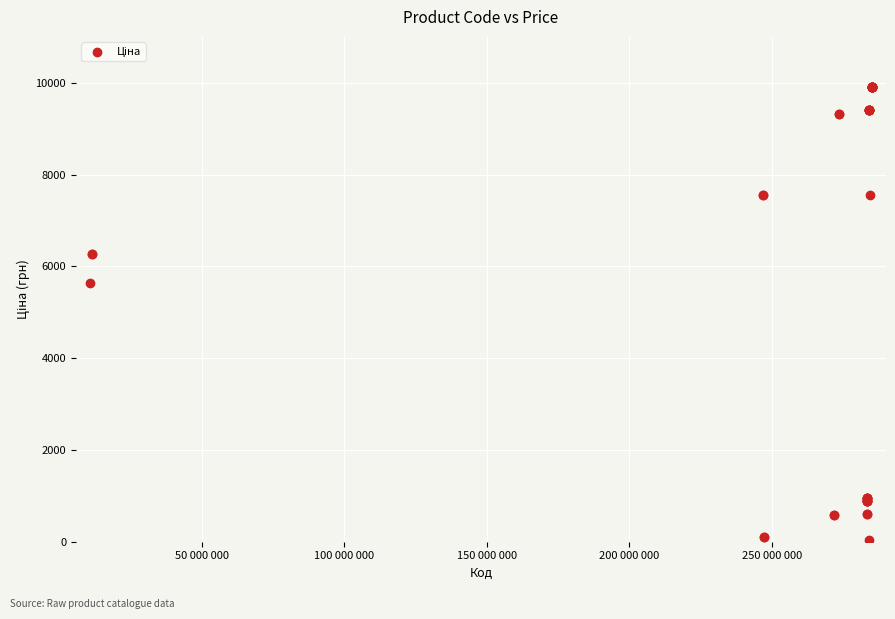

What Y value in the scatter plot is closest to 4970?

5636.0